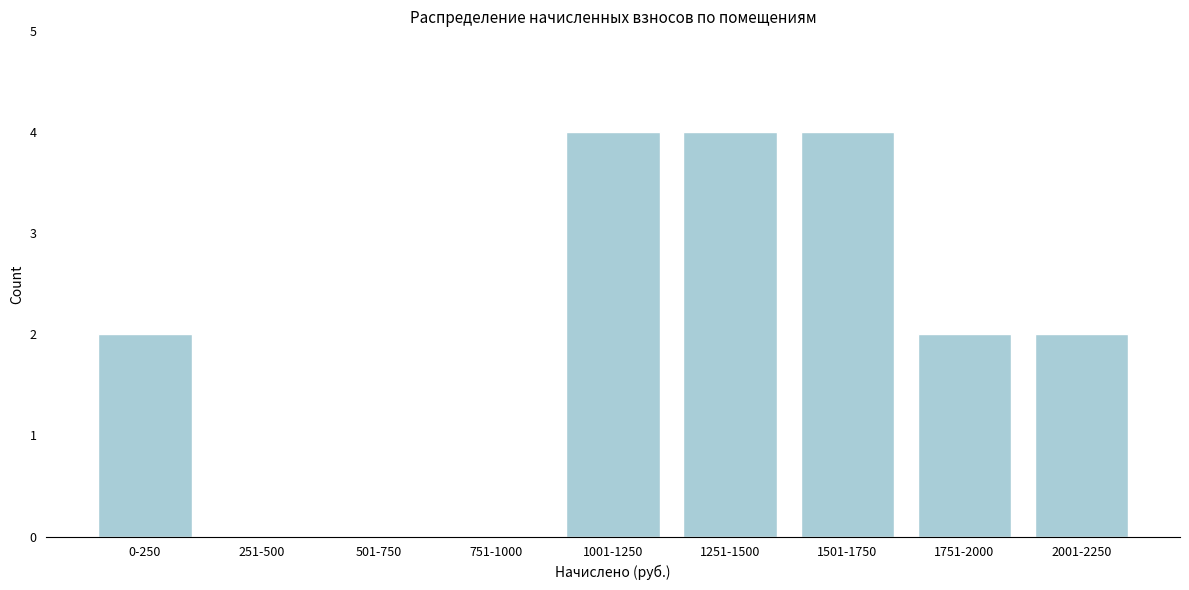

Reading right to left, list all the values displayed in this chart.

2001-2250=2	1751-2000=2	1501-1750=4	1251-1500=4	1001-1250=4	751-1000=0	501-750=0	251-500=0	0-250=2